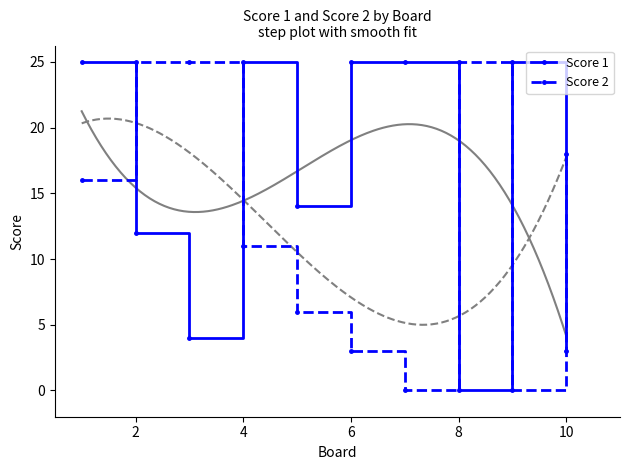

Where is the first local maximum for Score 1?

4